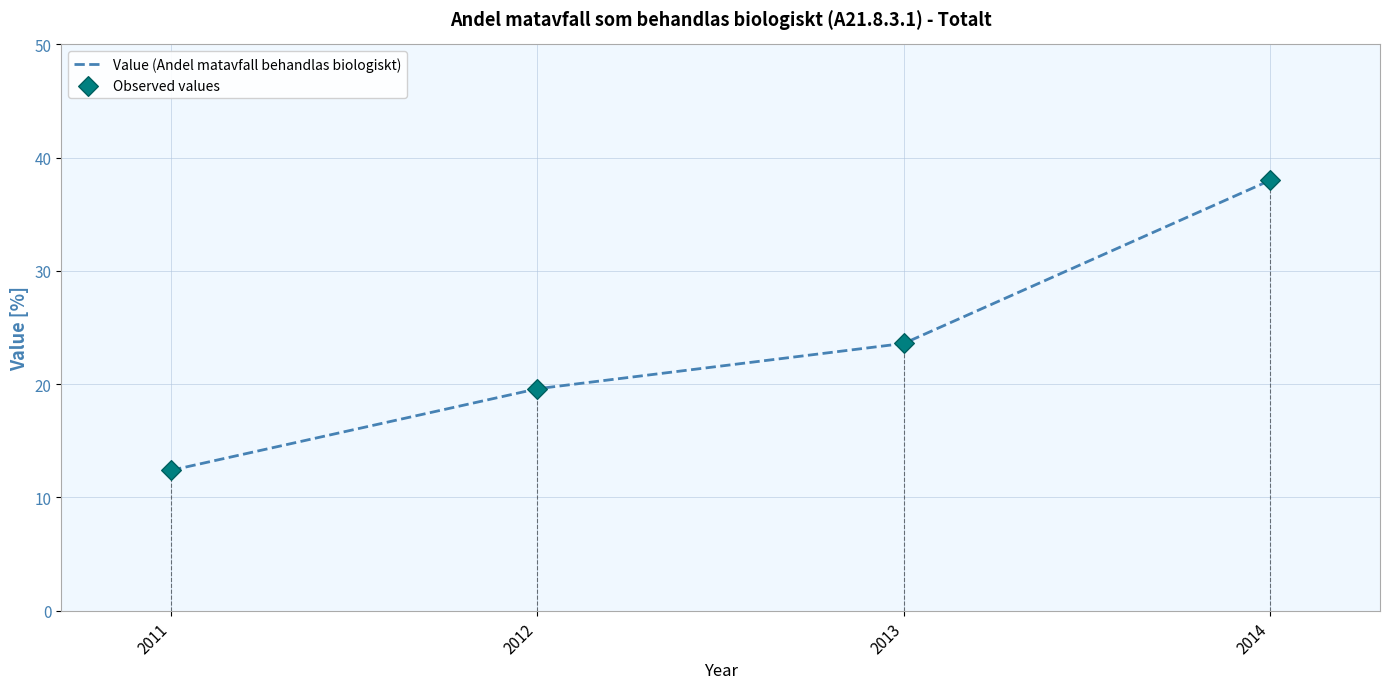

What is the greatest value displayed?

38.0